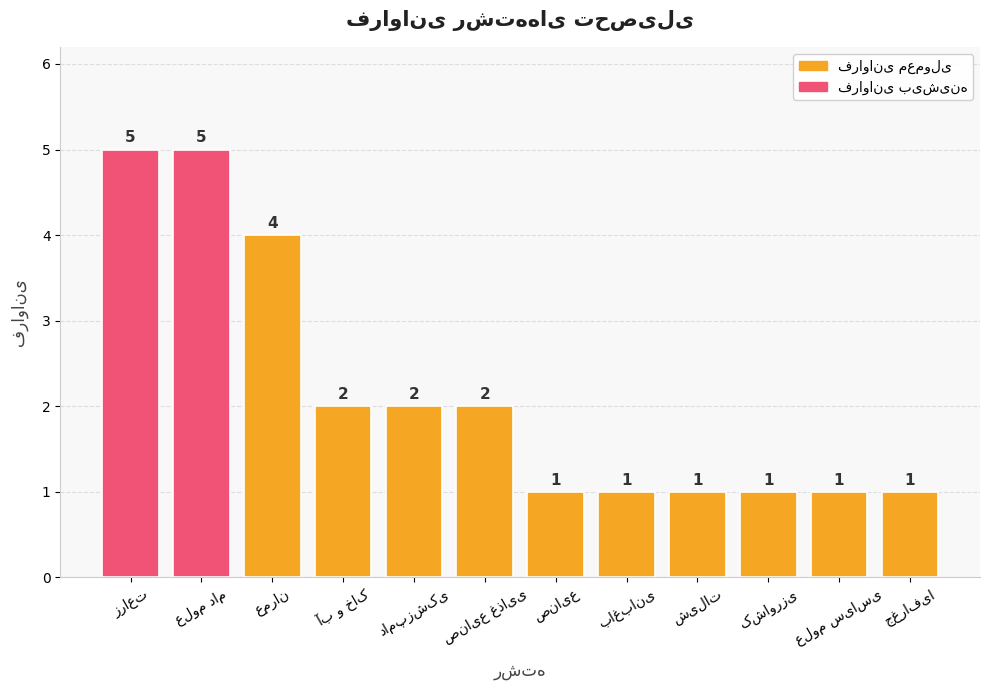

How many values are between 1 and 4?

10